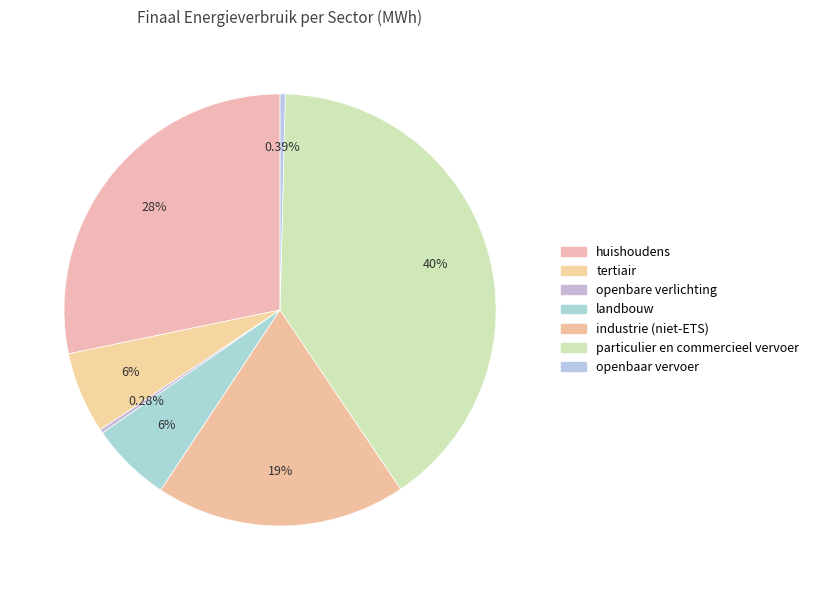

Combined, what portion of the pie is openbaar vervoer and huishoudens?

28.6%